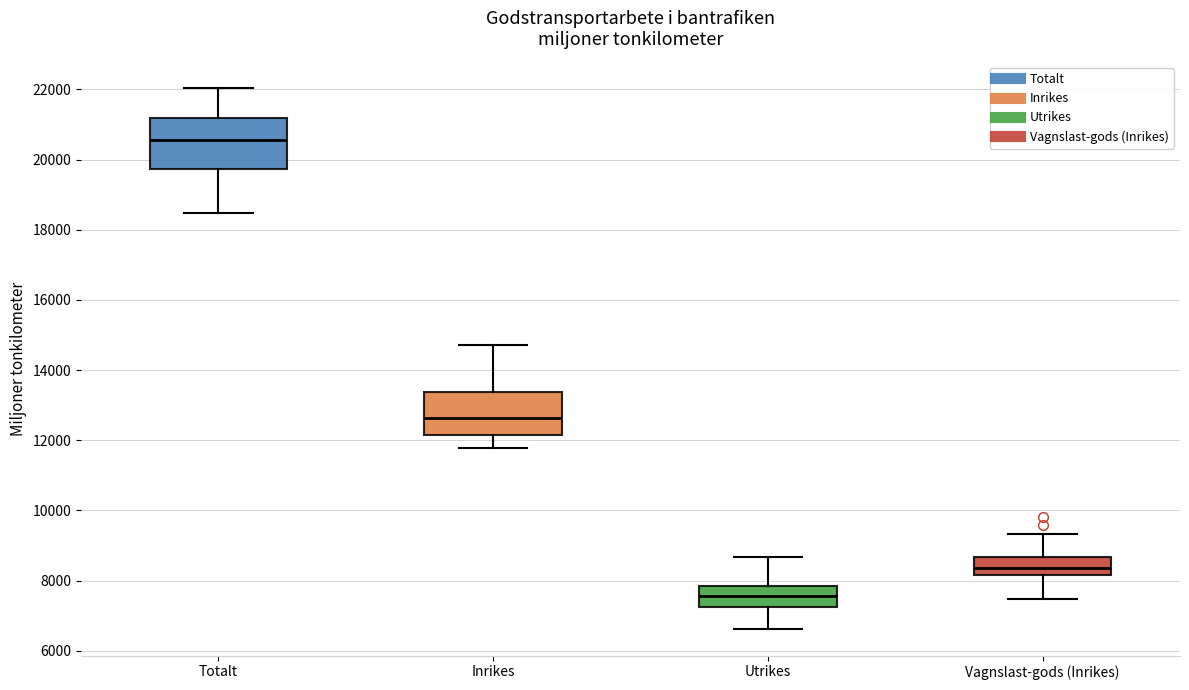

Where does the upper whisker of the box for Vagnslast-gods (Inrikes) end on the y-axis? The values are not printed on the chart, so give them approximately, as read against the axis.

9400